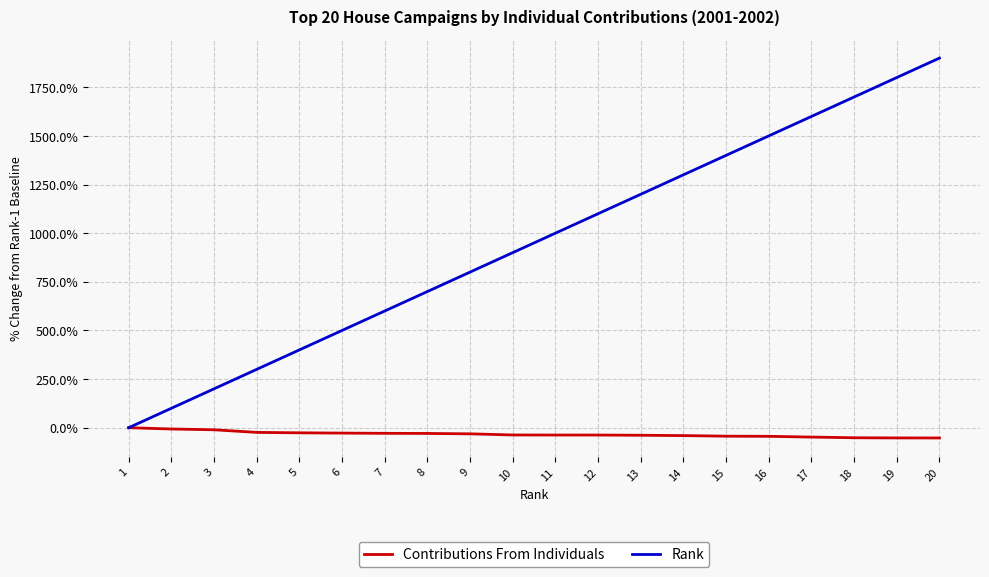

Which series changed the most between 4 and 17?

Rank